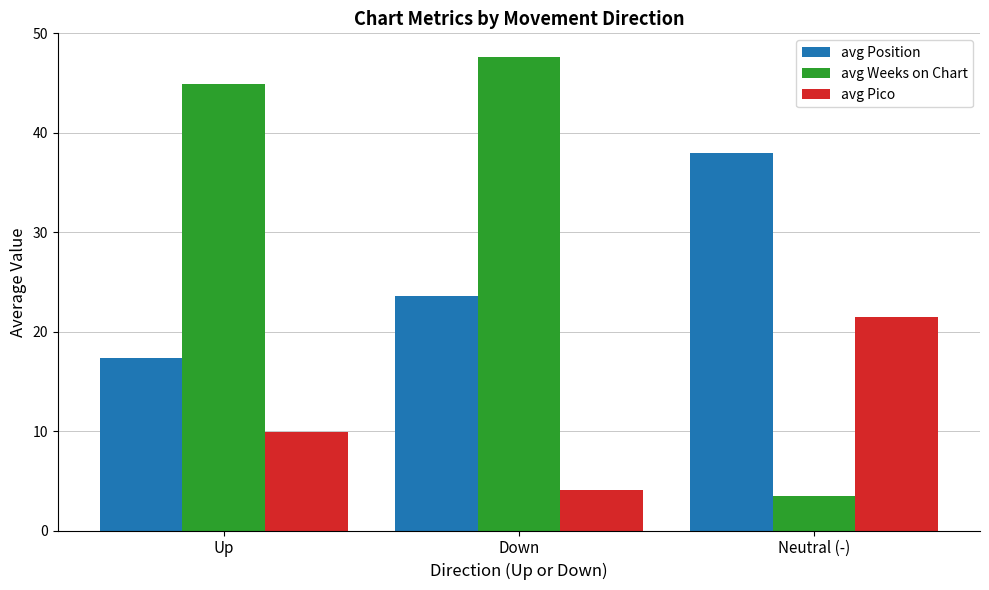

The value of avg Position at Up is 17.4. True or false?

True